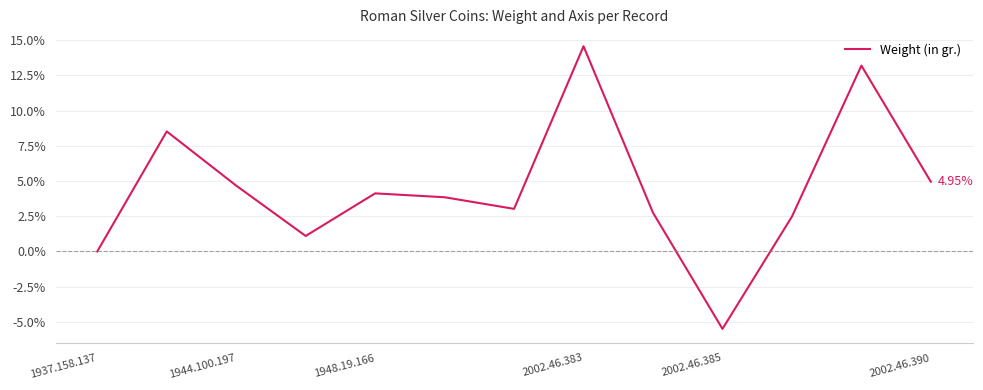

What is the difference between the maximum and minimum values?

20.1